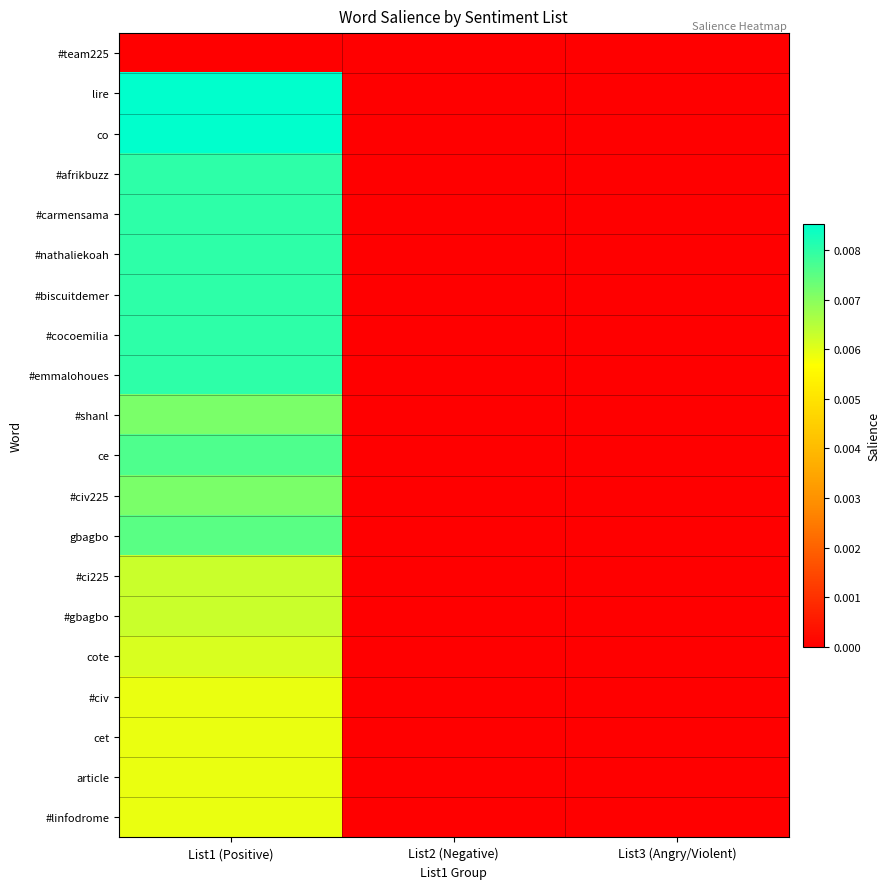

At how many categories does at least one series exceed 0?

1